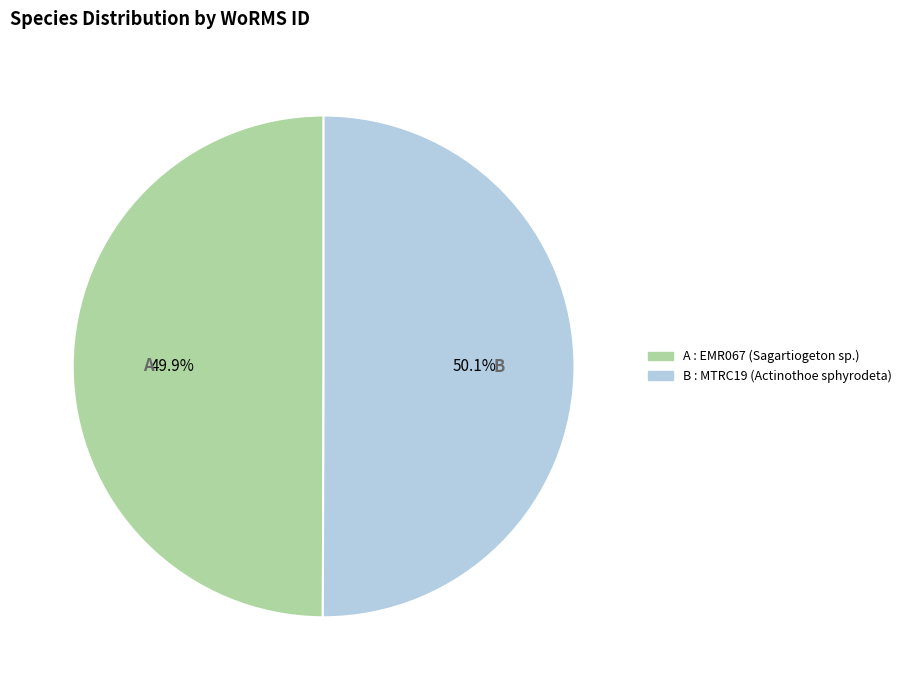

Is there a majority slice in this chart?

Yes